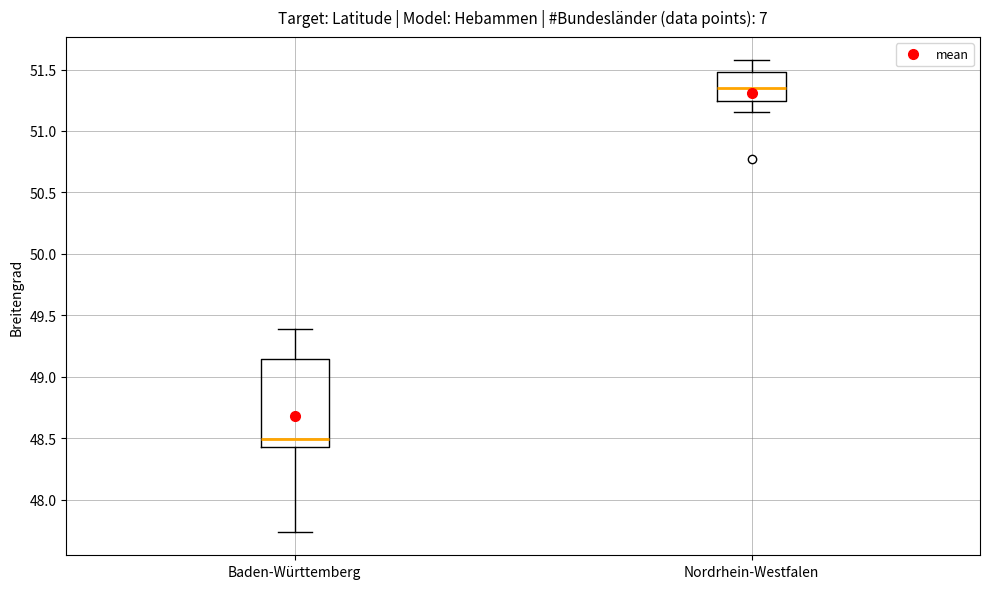

Which box has the lowest median line?

Baden-Württemberg